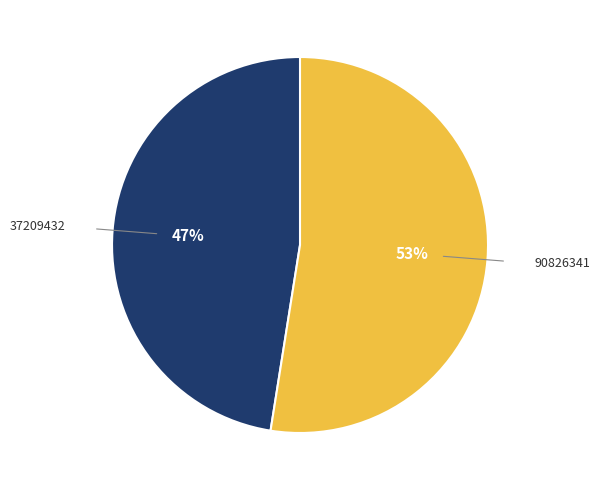

Does any single category account for the majority?

Yes